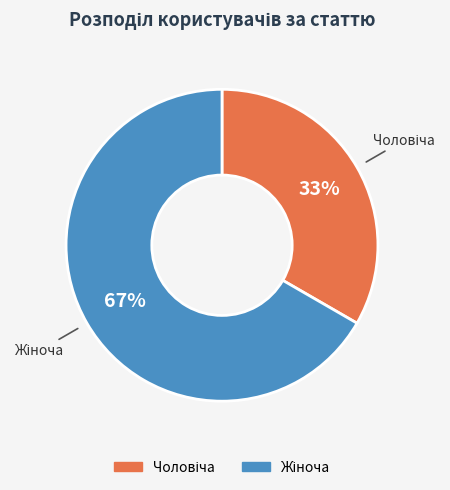

Does any single category account for the majority?

Yes